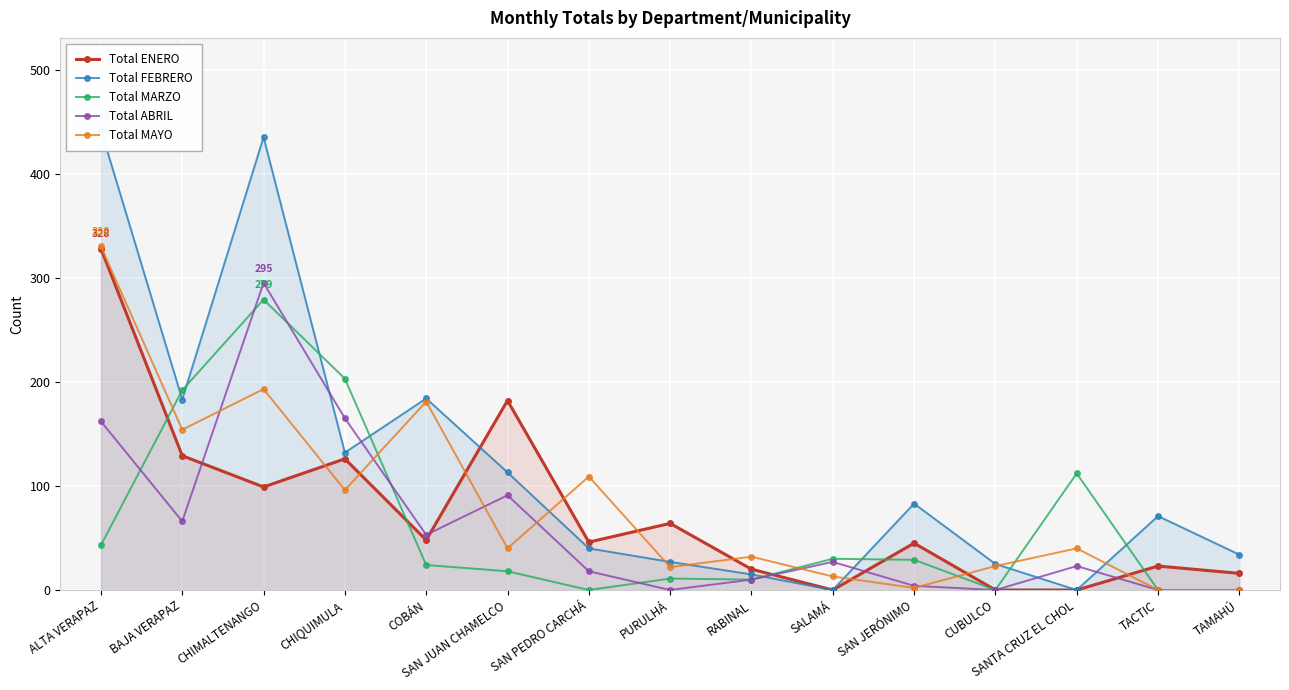

What is the label of the 6th point from the left?

SAN JUAN CHAMELCO